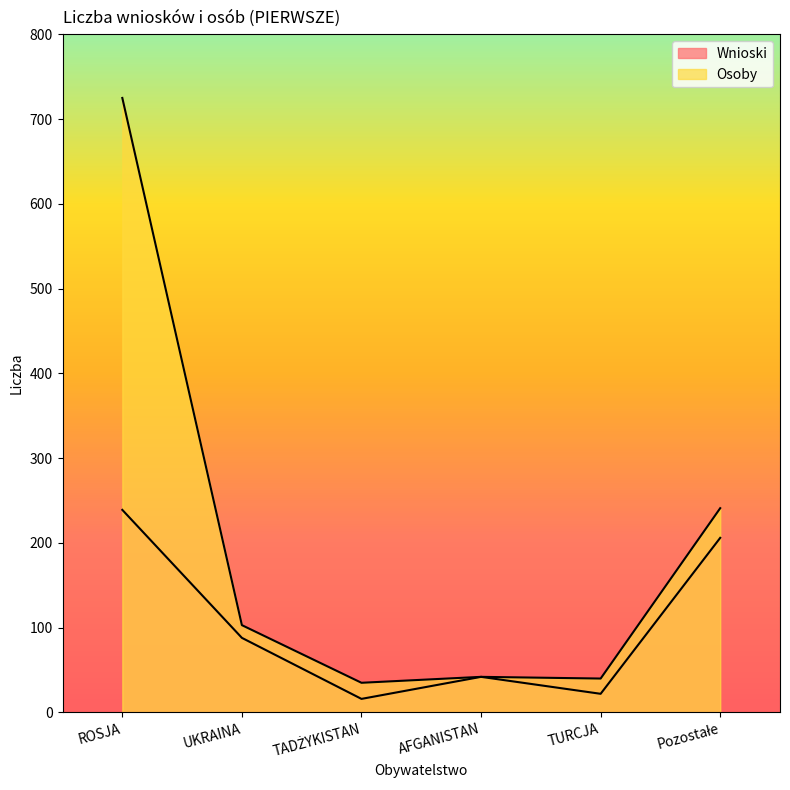

How many interior local peaks does the Wnioski series have?

1